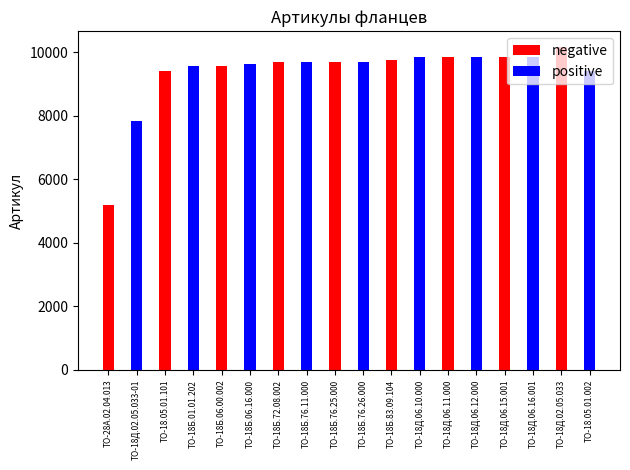

Rank the categories by positive value from lowest to highest.

ТО-28А.02.04.013, ТО-18.05.01.101, ТО-18Б.06.00.002, ТО-18Б.72.08.002, ТО-18Б.76.25.000, ТО-18Б.83.09.104, ТО-18Д.06.11.000, ТО-18Д.06.15.001, ТО-18Д.02.05.033, ТО-18Д.02.05.033-01, ТО-18.05.01.002, ТО-18Б.01.01.202, ТО-18Б.06.16.000, ТО-18Б.76.11.000, ТО-18Б.76.26.000, ТО-18Д.06.10.000, ТО-18Д.06.12.000, ТО-18Д.06.16.001